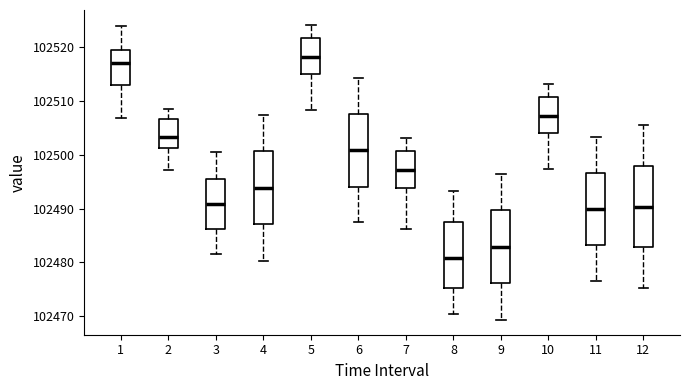

Which box is the tallest, from its lower edge to its upper edge?

12